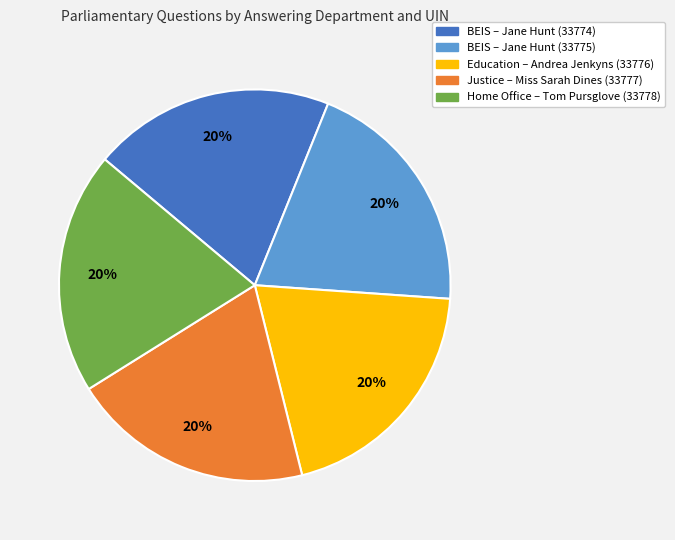

Is there a majority slice in this chart?

No